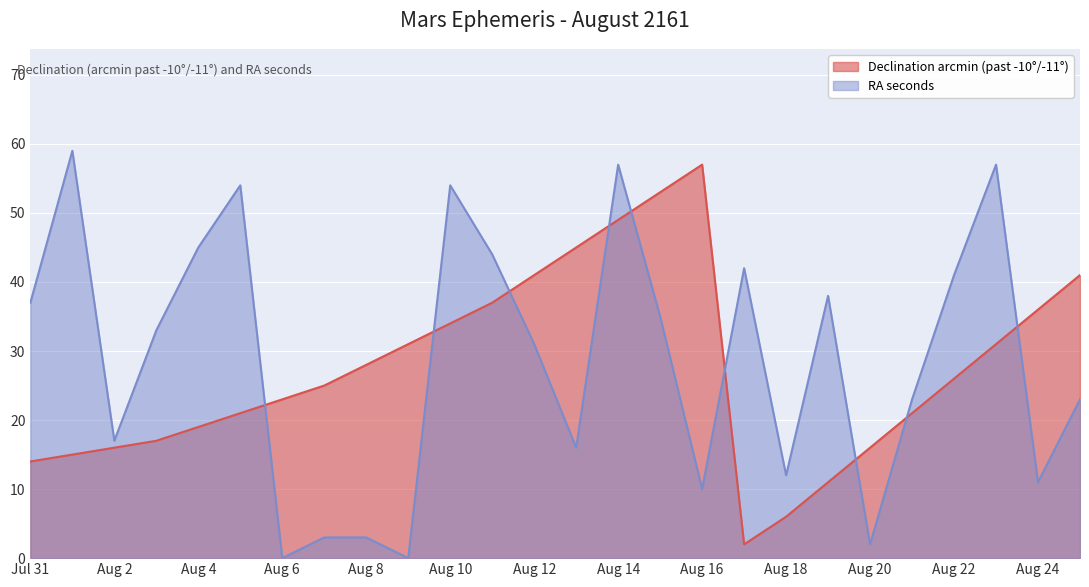

What is the total value across all series at Aug 16?

67